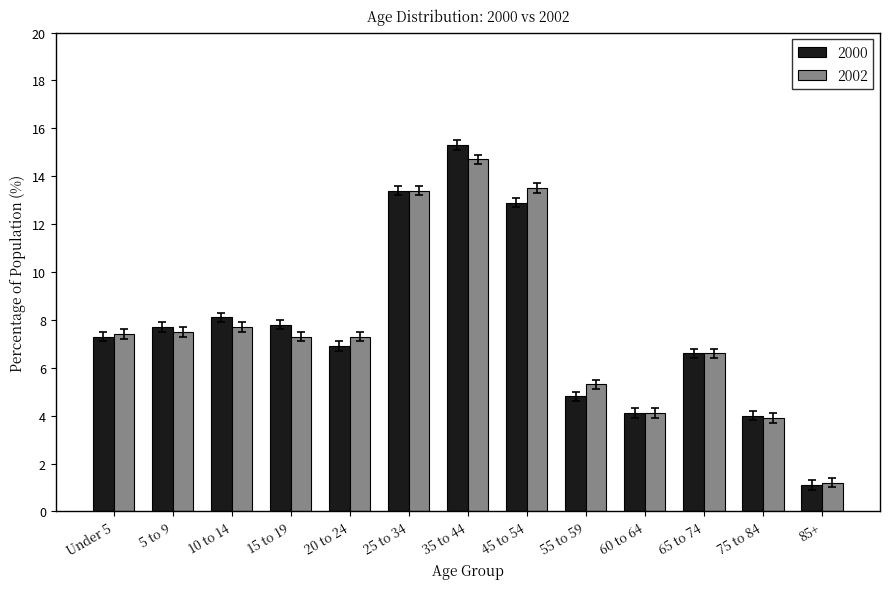

What is the difference between the 2002 values at Under 5 and 45 to 54?

6.1